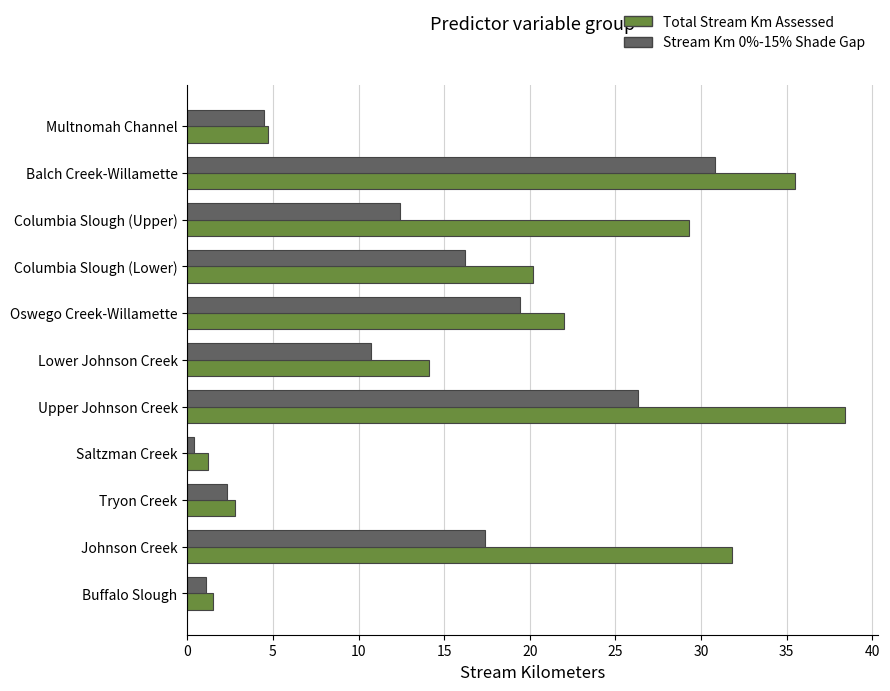

At which label is Stream Km 0%-15% Shade Gap closest to 15?

Columbia Slough (Lower)